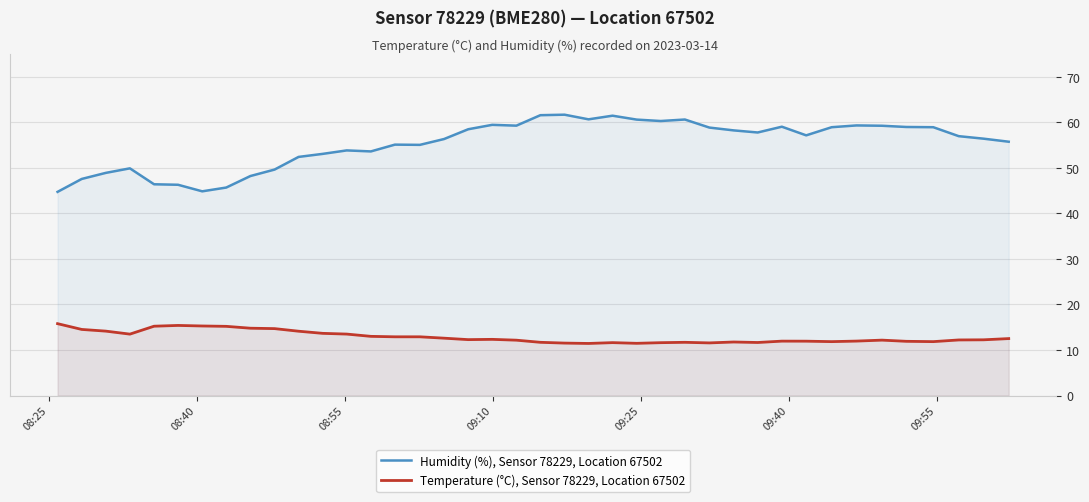

What is the highest value of the Humidity (%), Sensor 78229, Location 67502 series?

61.7